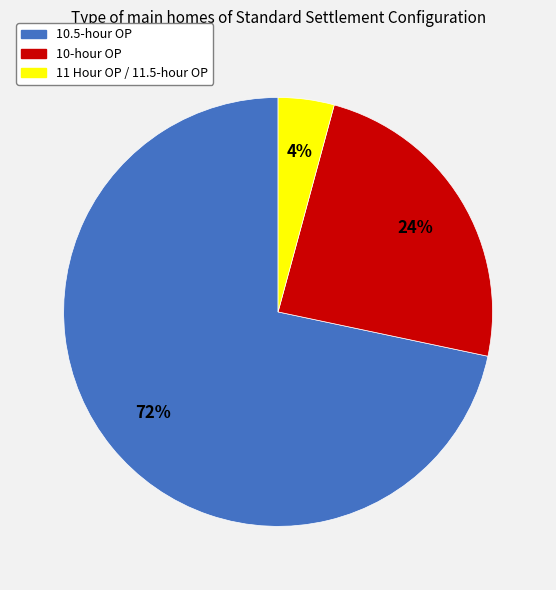

Count the number of slices in the pie.

3